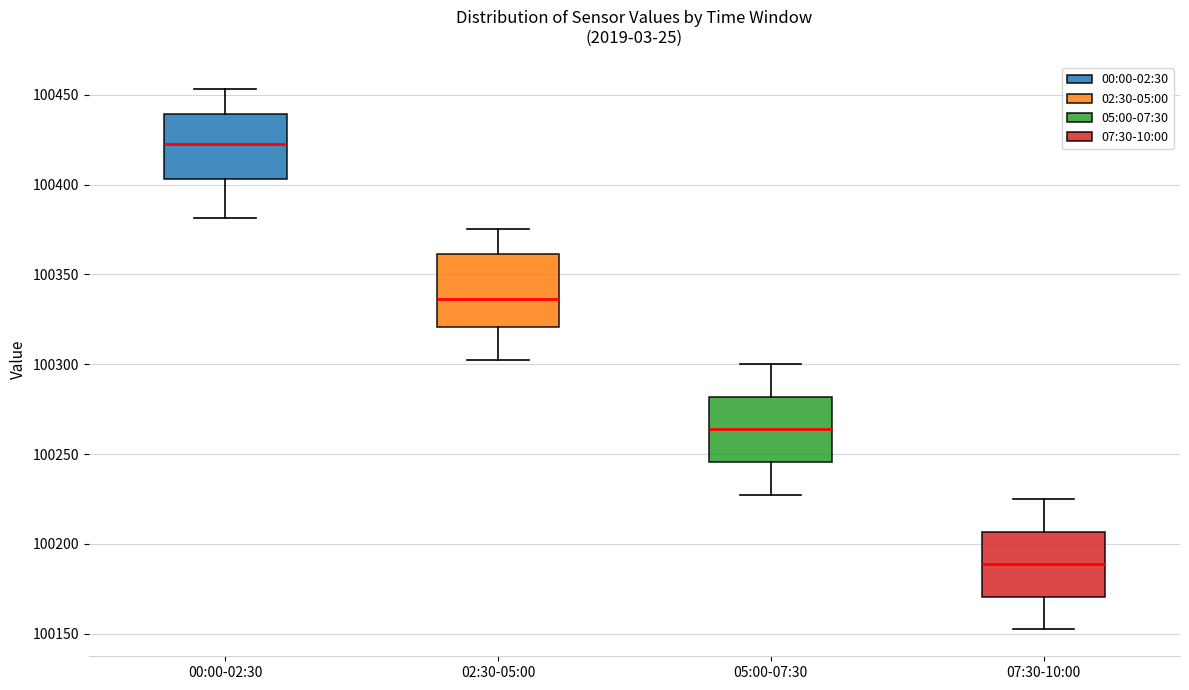

Reading left to right, read every box against the y-axis: the position of its median line, the range the box covers, and the ends of its whiskers. The values are not printed on the chart, so give them approximately, as read against the axis.

00:00-02:30: median 100425, box 100405 to 100440, whiskers 100380 to 100455
02:30-05:00: median 100335, box 100320 to 100360, whiskers 100305 to 100375
05:00-07:30: median 100265, box 100245 to 100280, whiskers 100230 to 100300
07:30-10:00: median 100190, box 100170 to 100205, whiskers 100155 to 100225